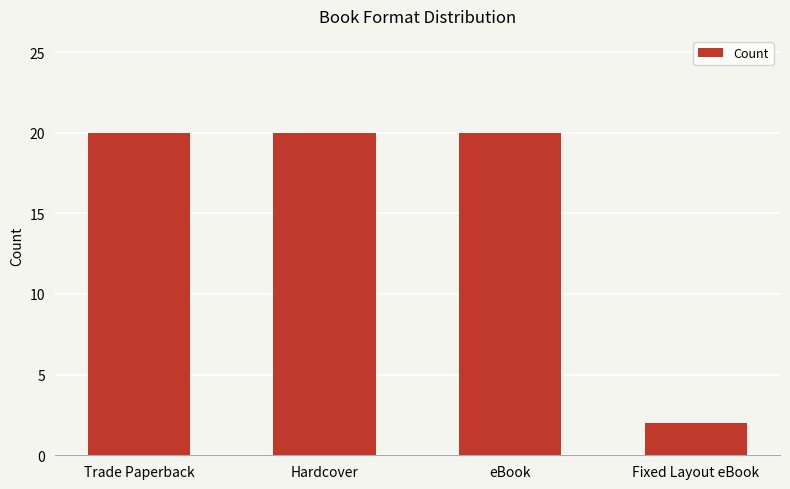

What is the ratio of the value at Hardcover to the value at Fixed Layout eBook?

10.0